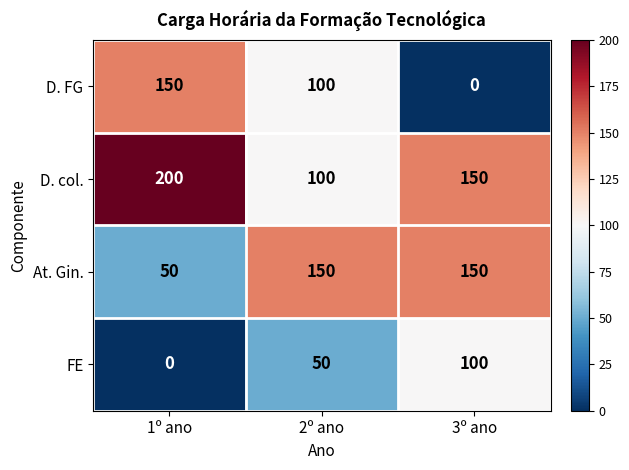

At 1º ano, list the series in order from smallest to largest.

FE, At. Gin., D. FG, D. col.